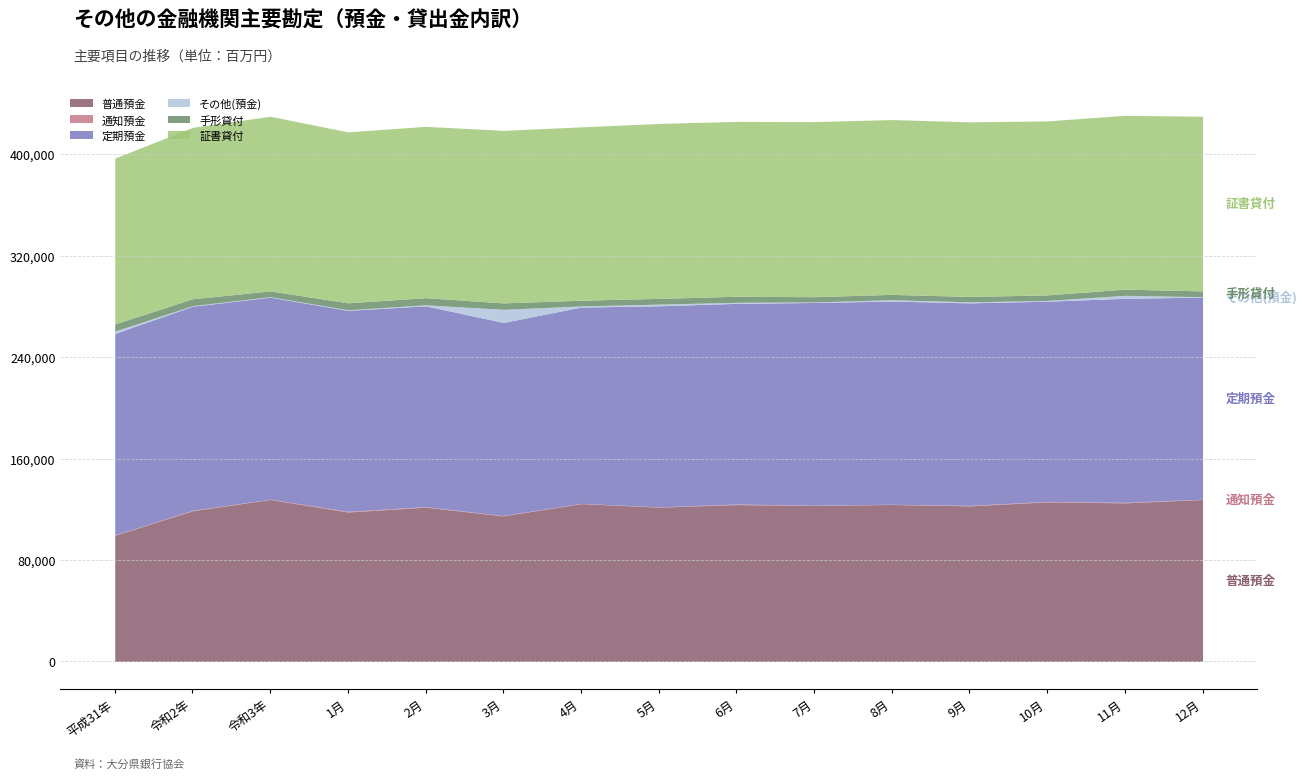

Rank the categories by 通知預金 value from highest to lowest.

1月, 6月, 11月, 2月, 10月, 9月, 令和2年, 3月, 平成31年, 5月, 令和3年, 12月, 4月, 7月, 8月